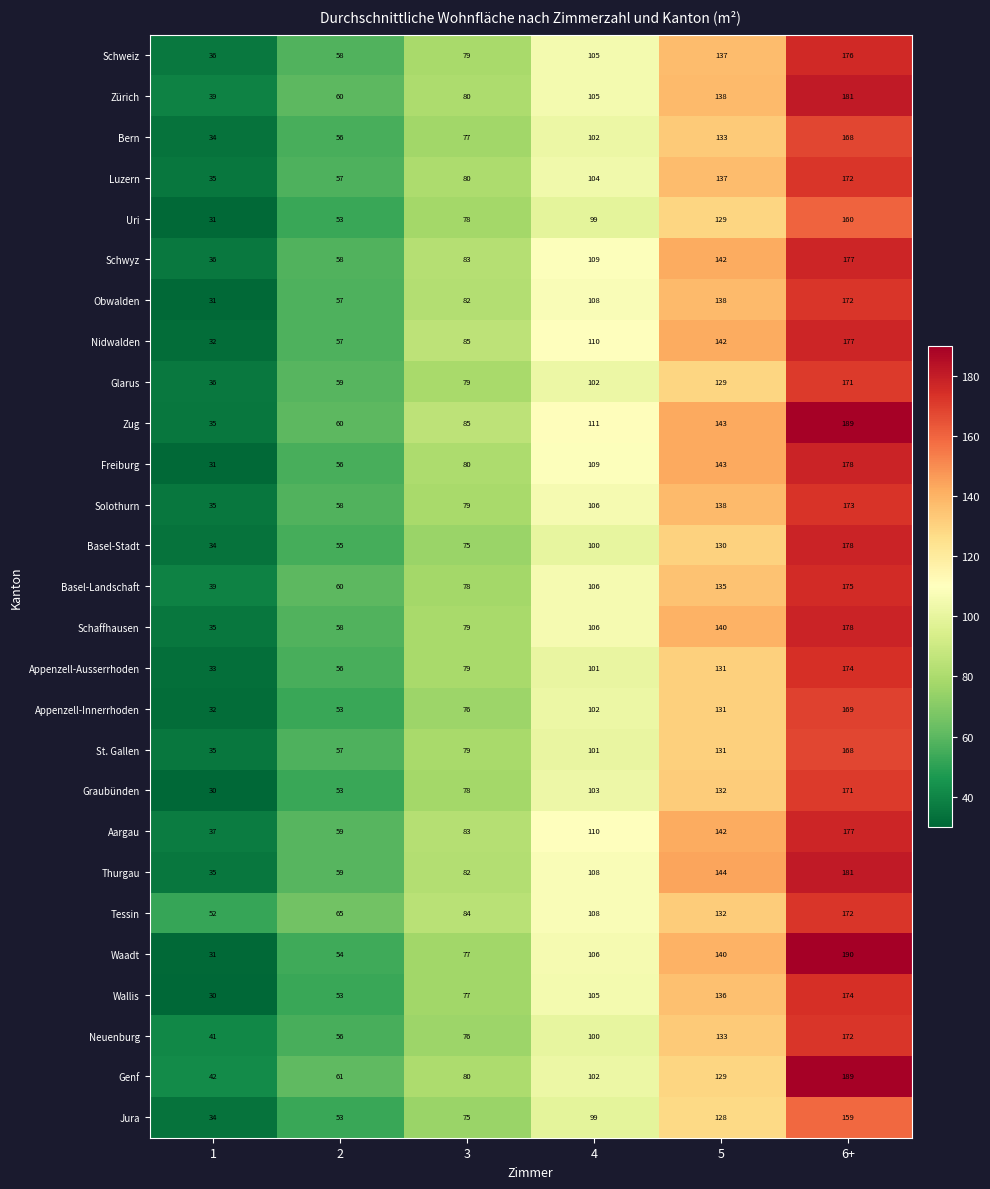

What is the smallest value displayed?

30